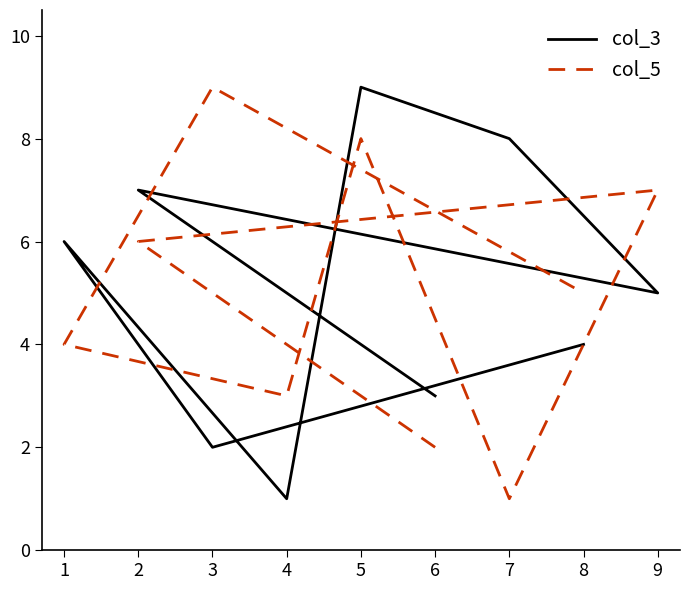

What is the value of the col_3 point at the 2nd from the left?

7